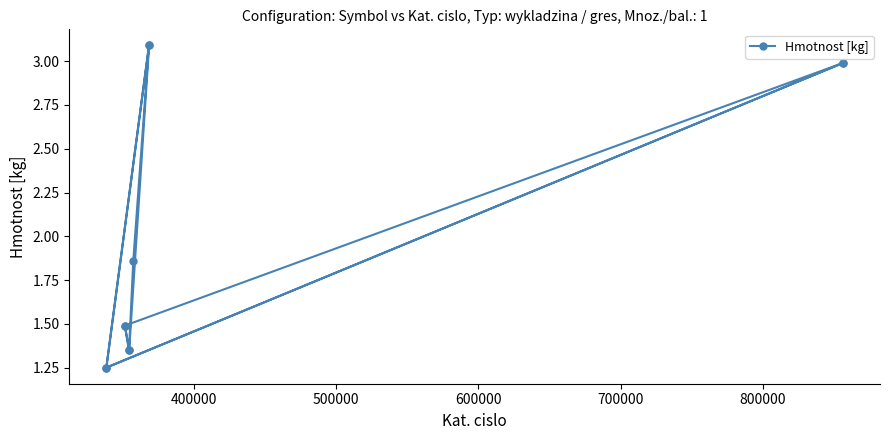

How many lines are shown in the chart?

1